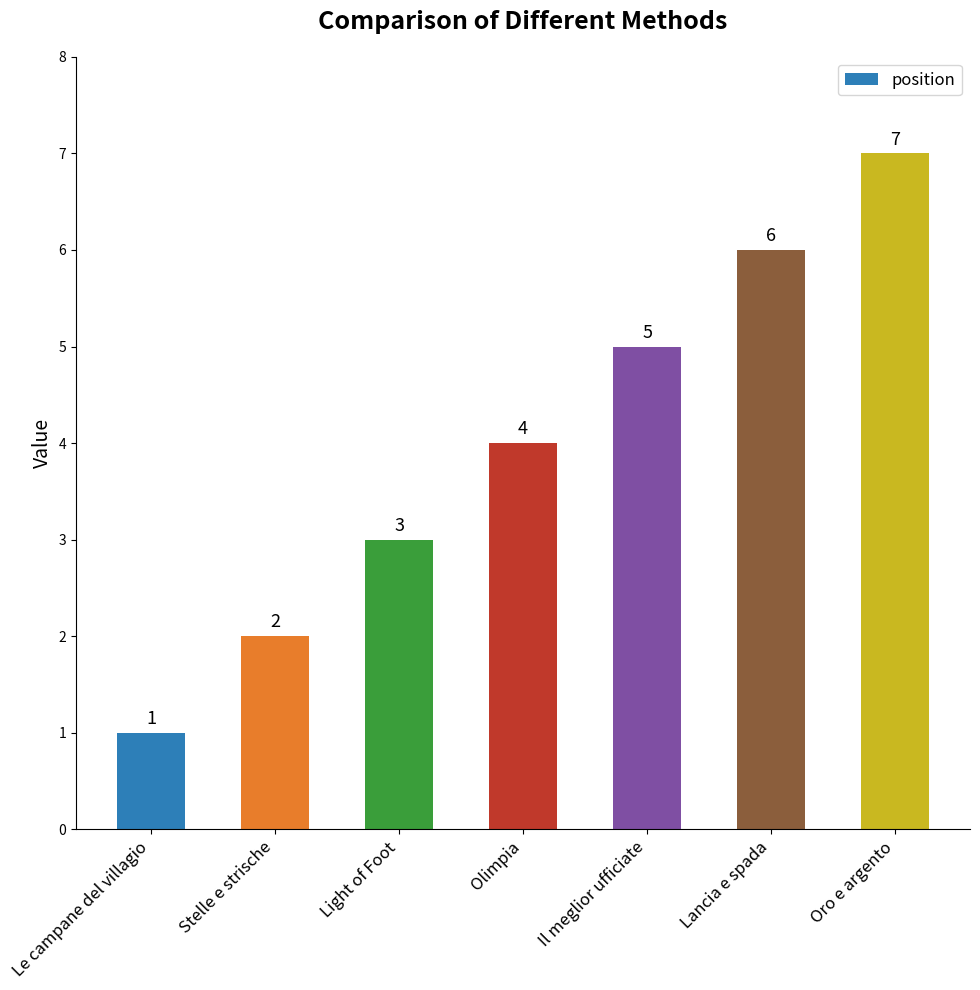

Where is the data nearest to the value 4?

Olimpia